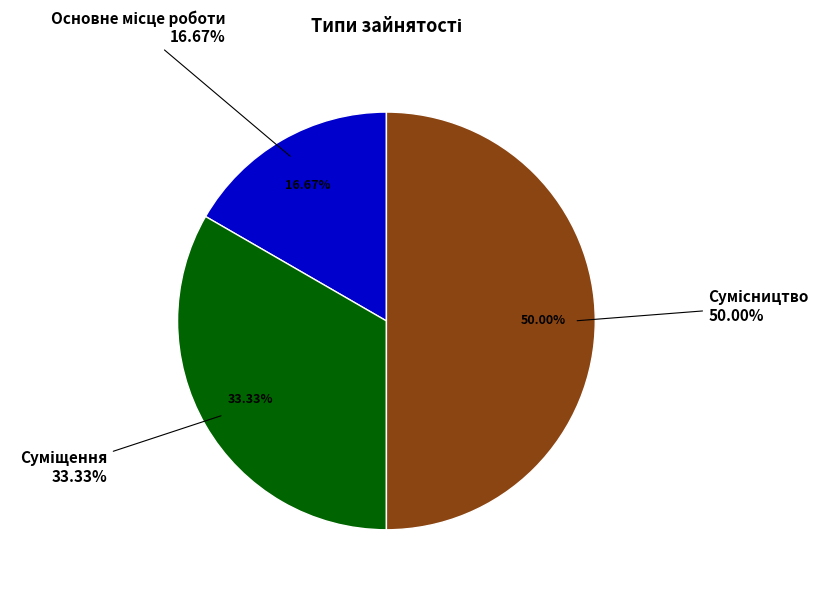

To the nearest percent, what is the combined percentage of Суміщення and Сумісництво?

83%